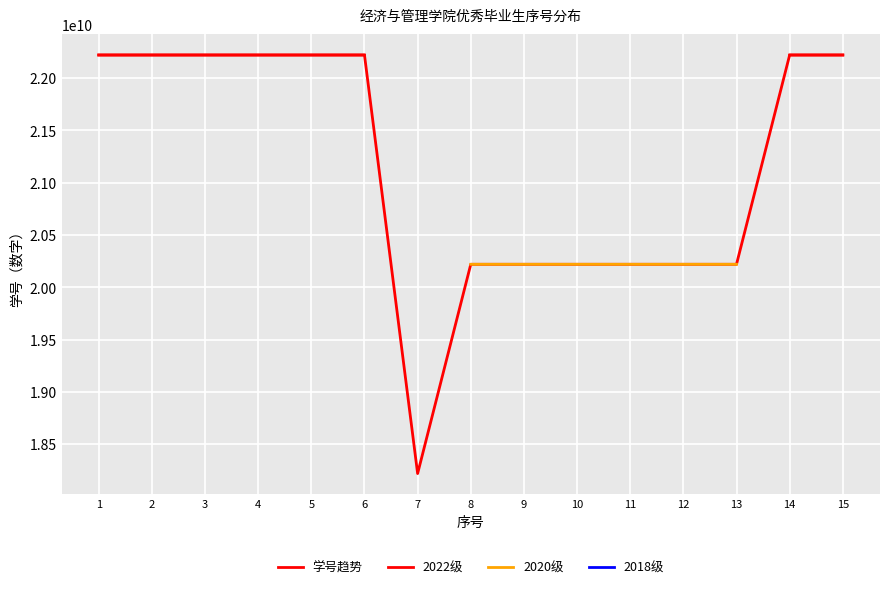

What are all the series names shown in the legend?

学号趋势, 2022级, 2020级, 2018级